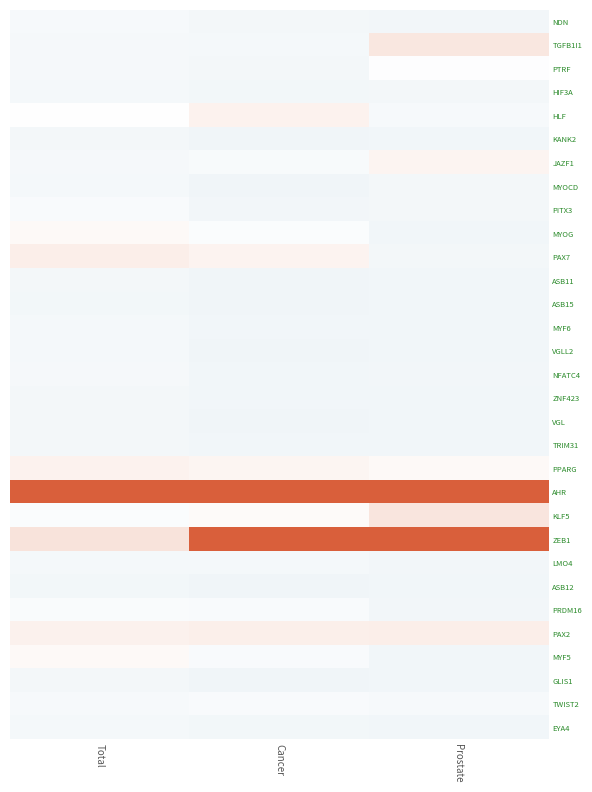

At Total, list the series in order from smallest to largest.

ASB12, ASB15, KANK2, VGL, TRIM31, GLIS1, ASB11, ZNF423, VGLL2, EYA4, MYOCD, MYF6, HIF3A, LMO4, TGFB1I1, PTRF, JAZF1, NFATC4, TWIST2, NDN, PITX3, PRDM16, KLF5, HLF, MYOG, MYF5, PPARG, PAX2, PAX7, ZEB1, AHR